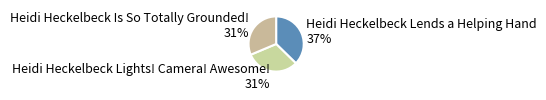

Do Heidi Heckelbeck Lends a Helping Hand and Heidi Heckelbeck Is So Totally Grounded! together represent more than half of the pie?

Yes